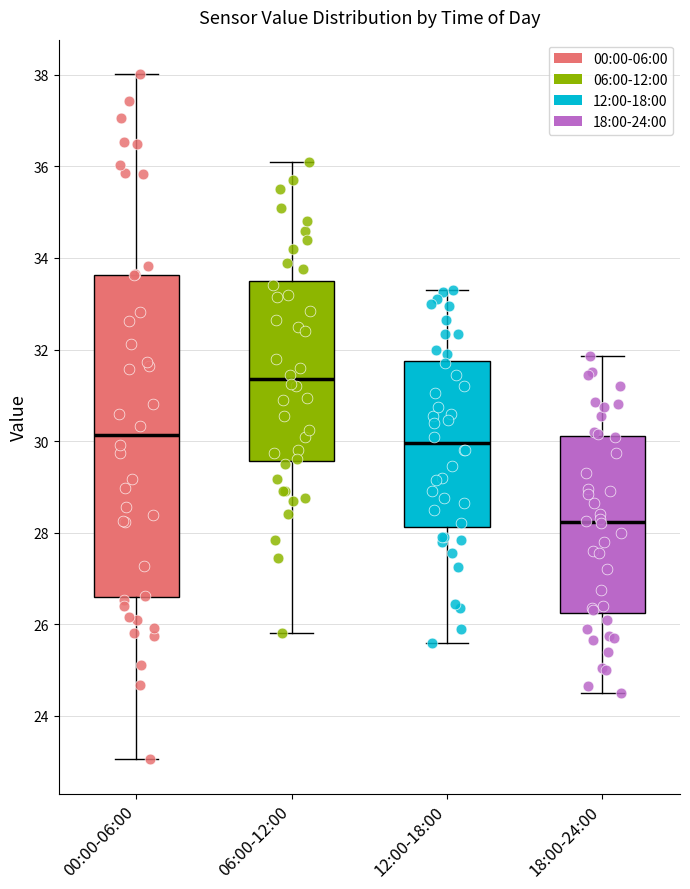

Which box has the highest median line?

06:00-12:00